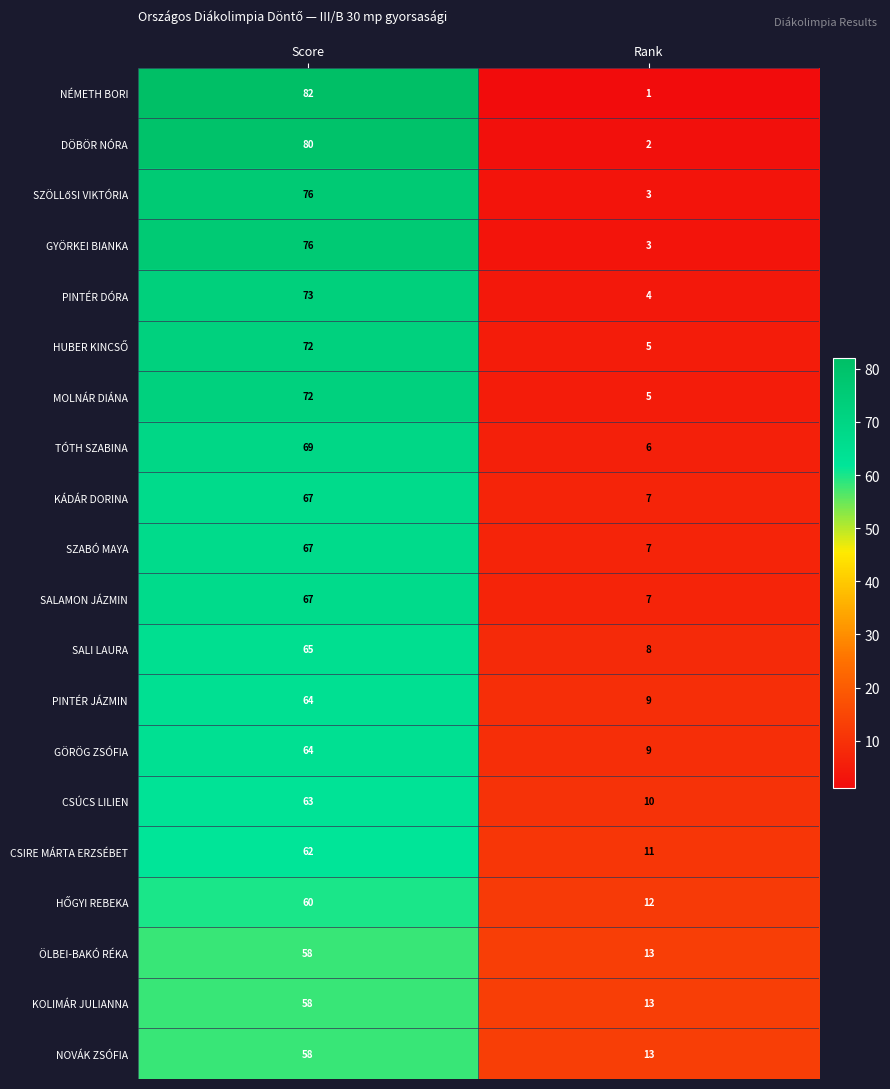

What is the maximum value shown in the chart?

82